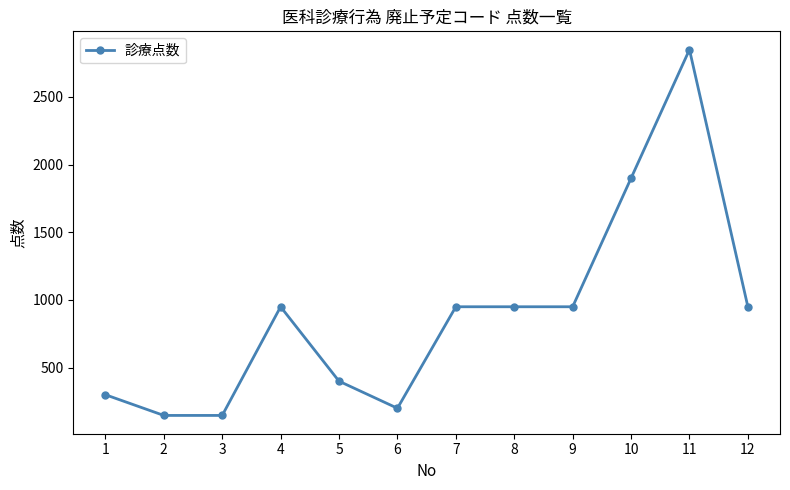

Reading left to right, list all the values displayed in this chart.

300	147	147	950	400	200	950	950	950	1900	2850	950